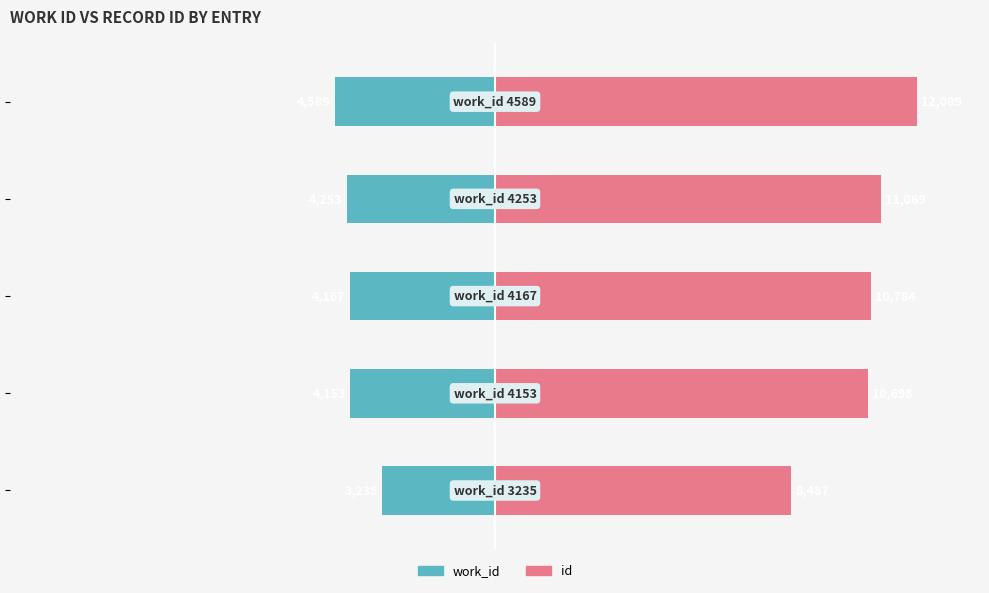

List the series in order of their peak value, highest first.

id, work_id